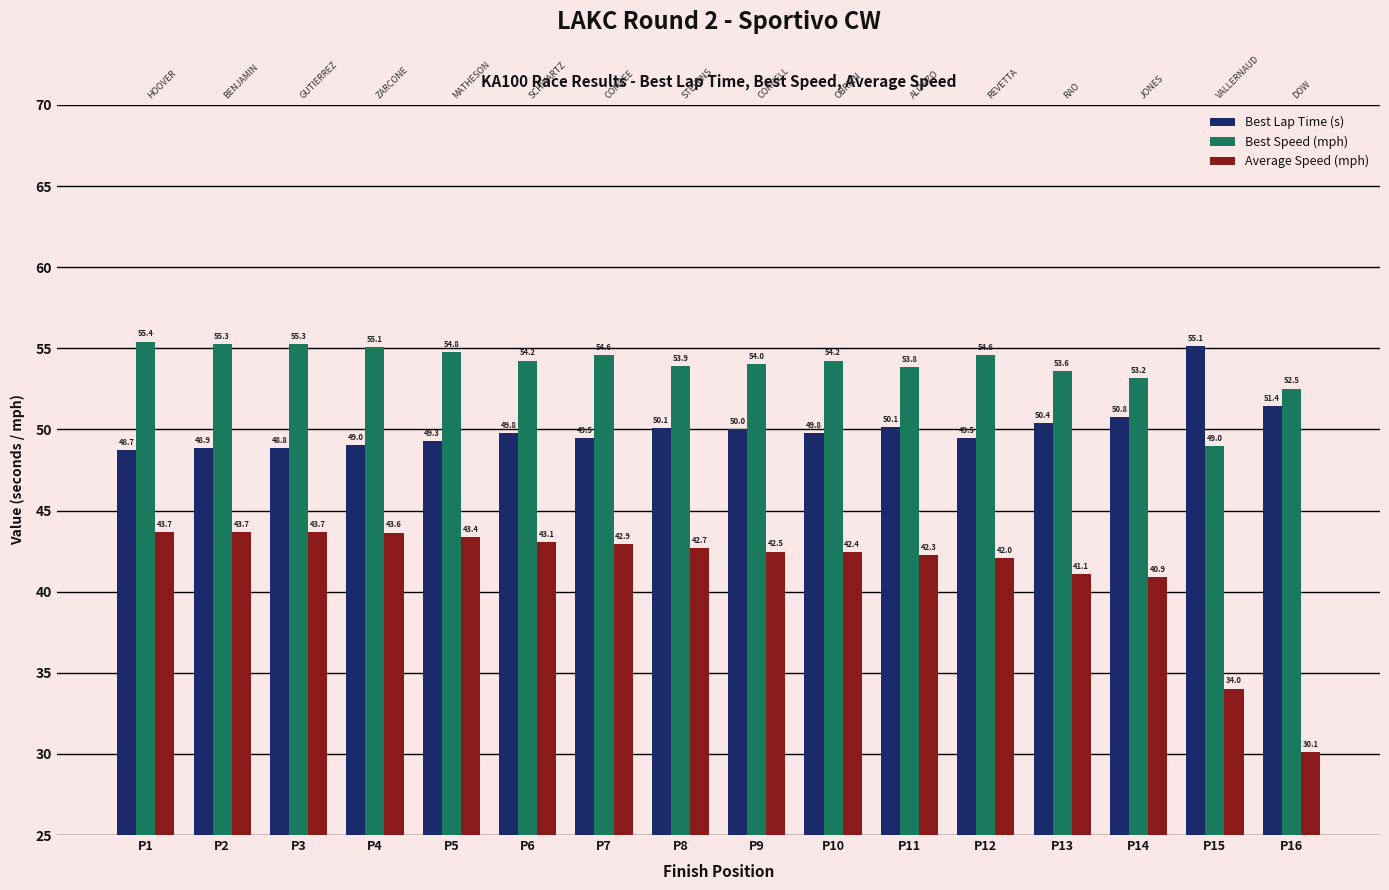

At which category does the chart reach its minimum across all series?

P16